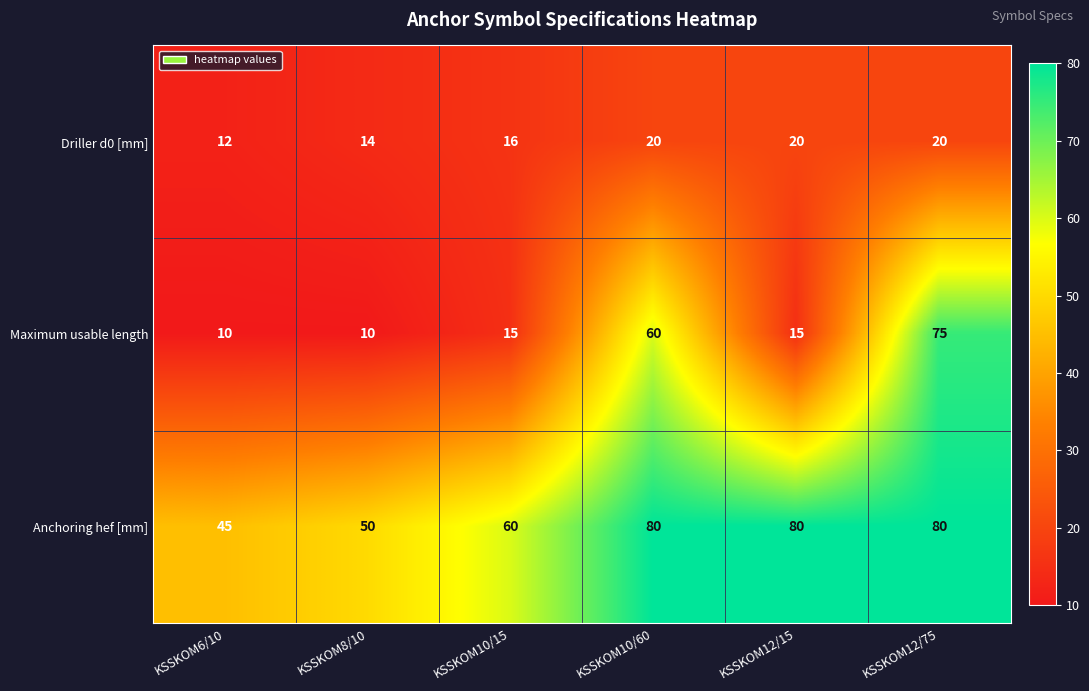

What is the difference between the Anchoring hef [mm] values at KSSKOM8/10 and KSSKOM12/15?

30